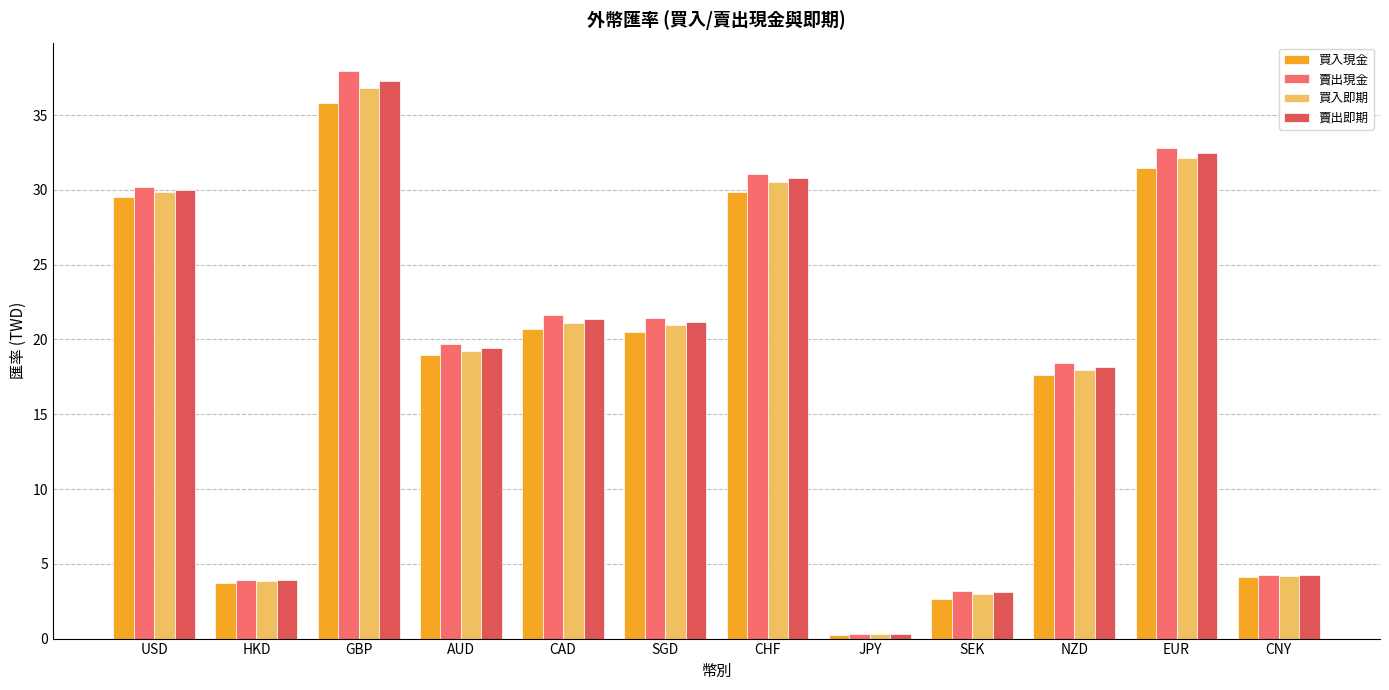

Rank the series by their maximum value, from lowest to highest.

買入現金, 買入即期, 賣出即期, 賣出現金